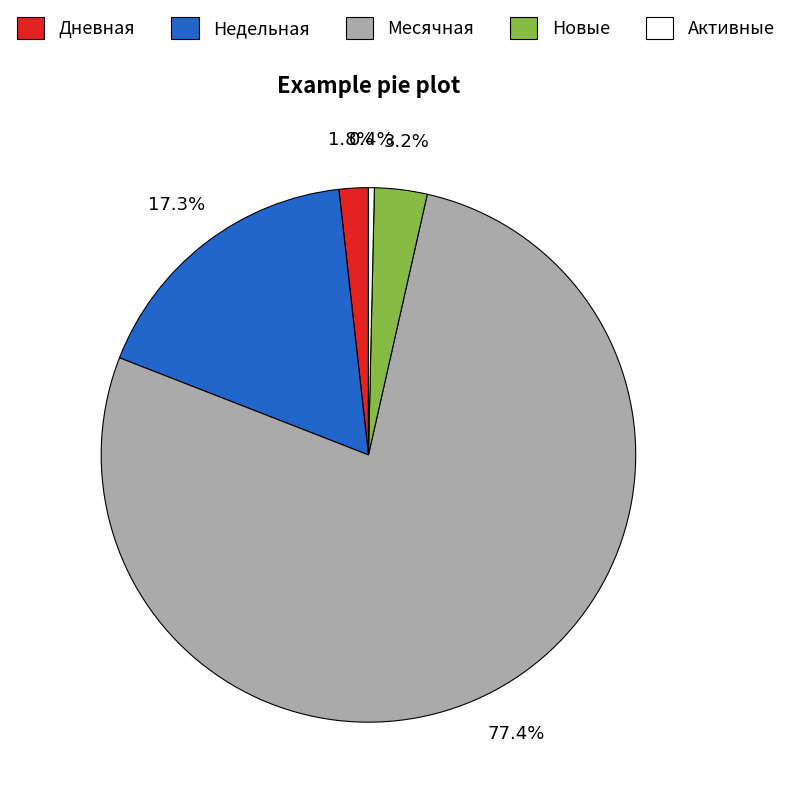

Is the sum of Месячная and Новые greater than half?

Yes